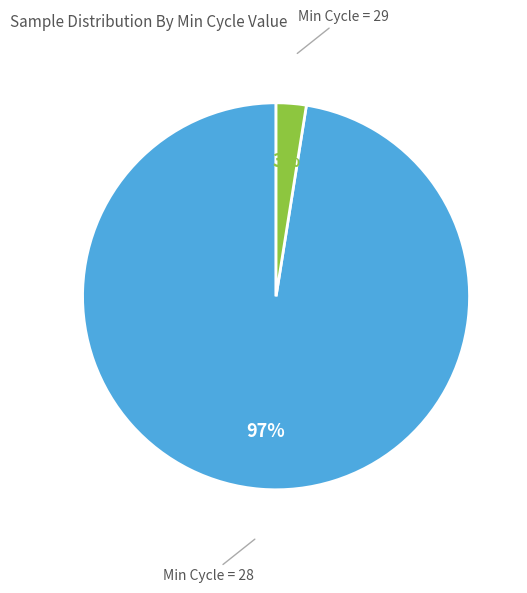

To the nearest percent, what is the average slice percentage?

50%